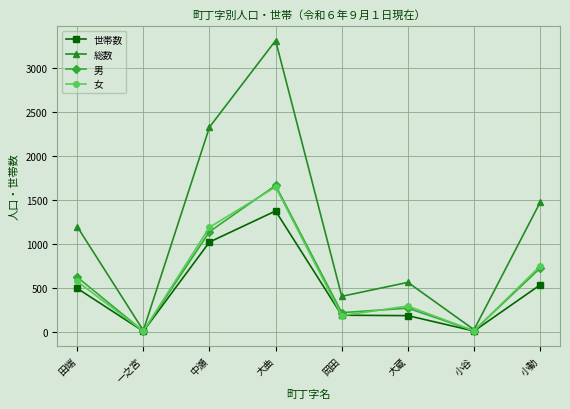

Is the value of 総数 at 小谷 greater than the value of 男 at 岡田?

No